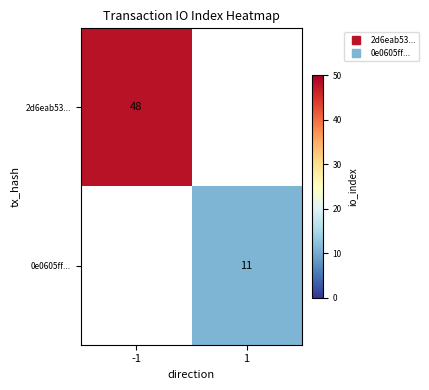

What is the difference between the 0e0605ff... values at 1 and -1?

11